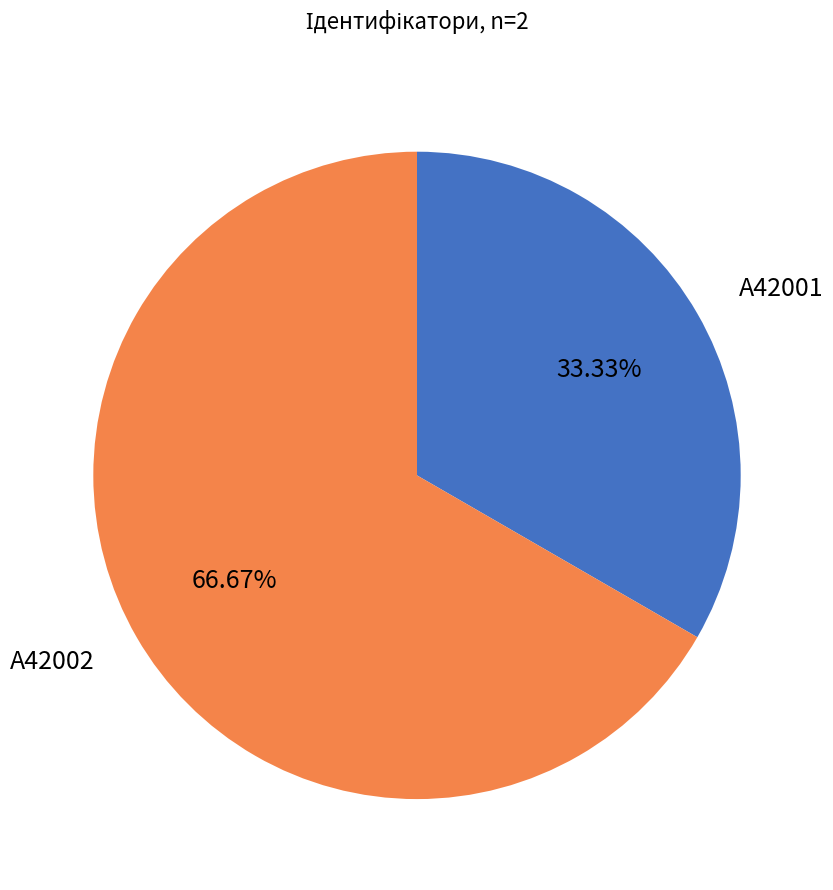

Does any single category account for the majority?

Yes